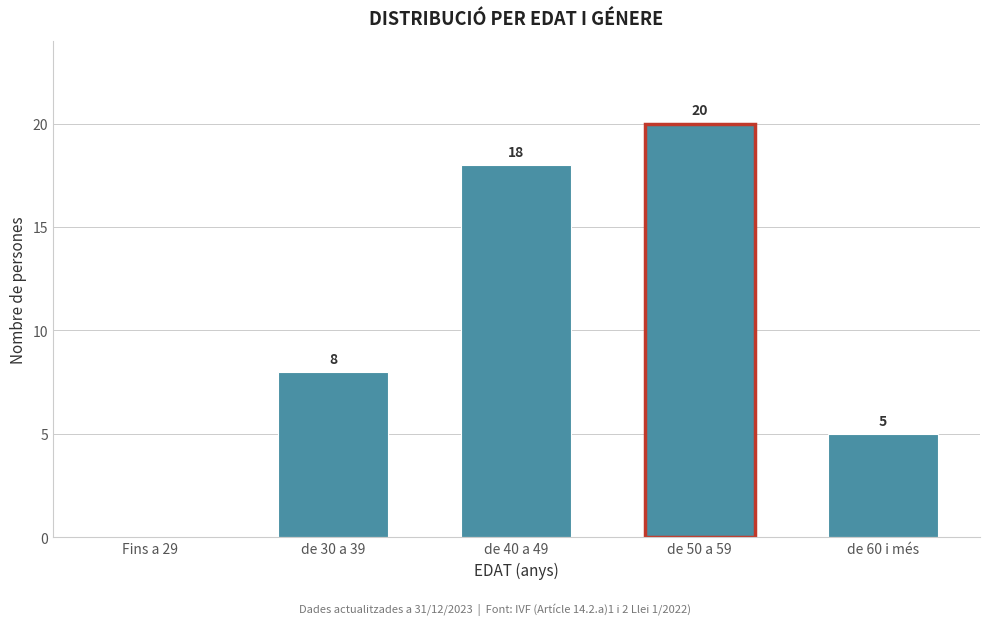

Reading right to left, what are all the values shown in this chart?

de 60 i més=5	de 50 a 59=20	de 40 a 49=18	de 30 a 39=8	Fins a 29=0